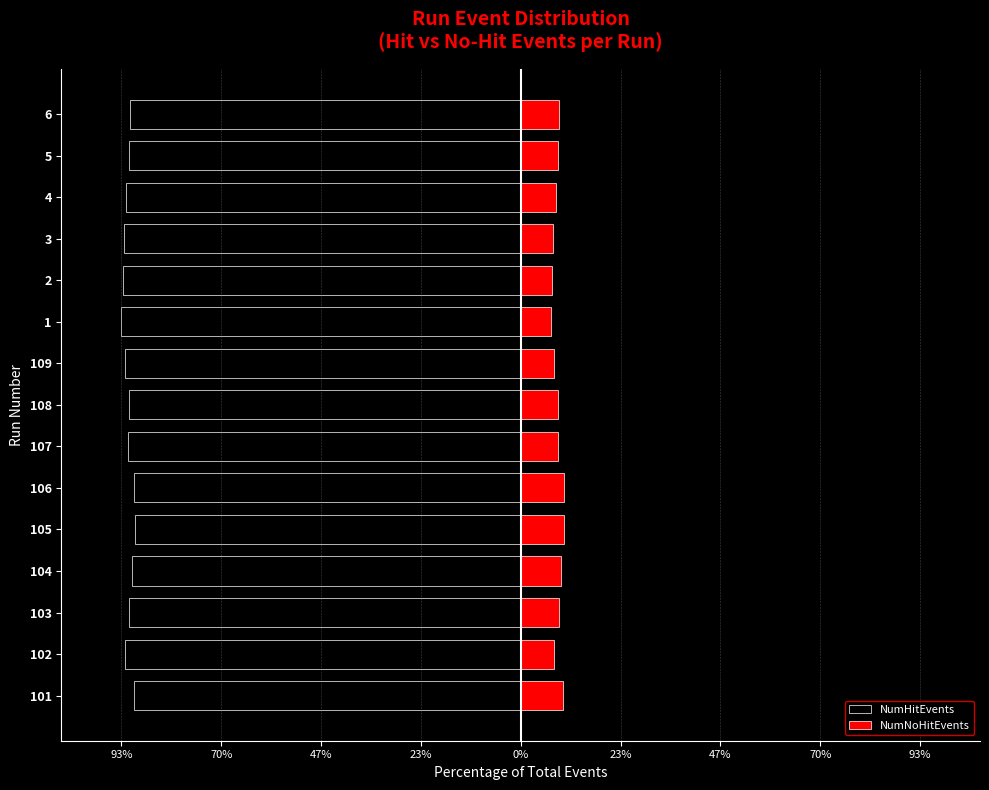

What is the difference between the maximum and second lowest values in the NumHitEvents series?

2.8